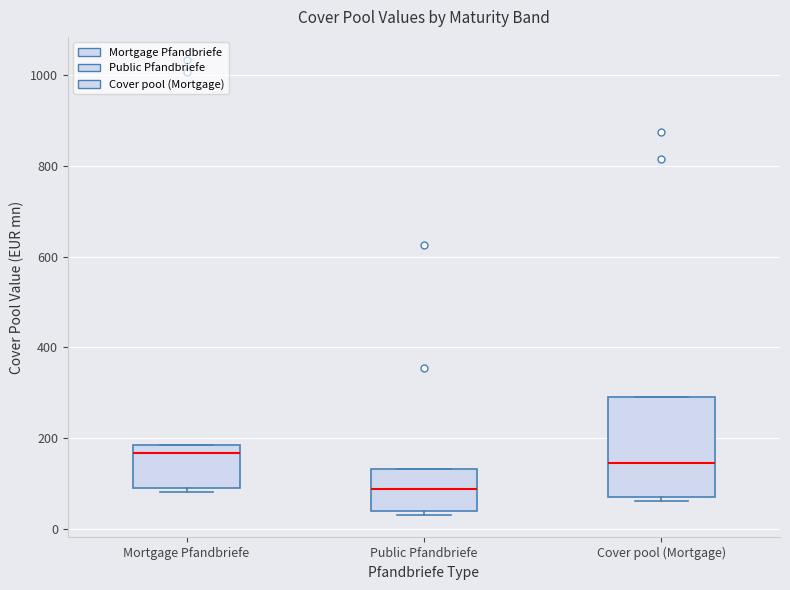

Where is the lower edge of the box for Public Pfandbriefe on the y-axis? The values are not printed on the chart, so give them approximately, as read against the axis.

40